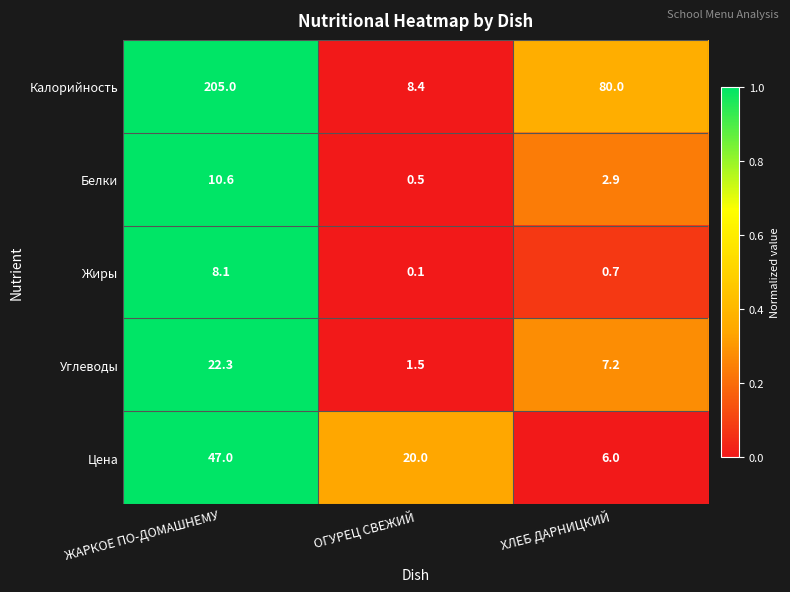

Which series has the largest range (max minus min)?

Калорийность